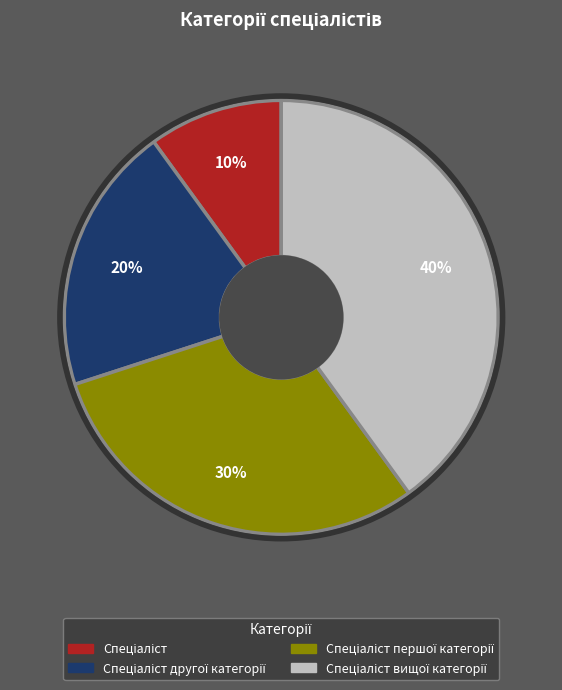

Is there any slice that represents more than half of the pie?

No